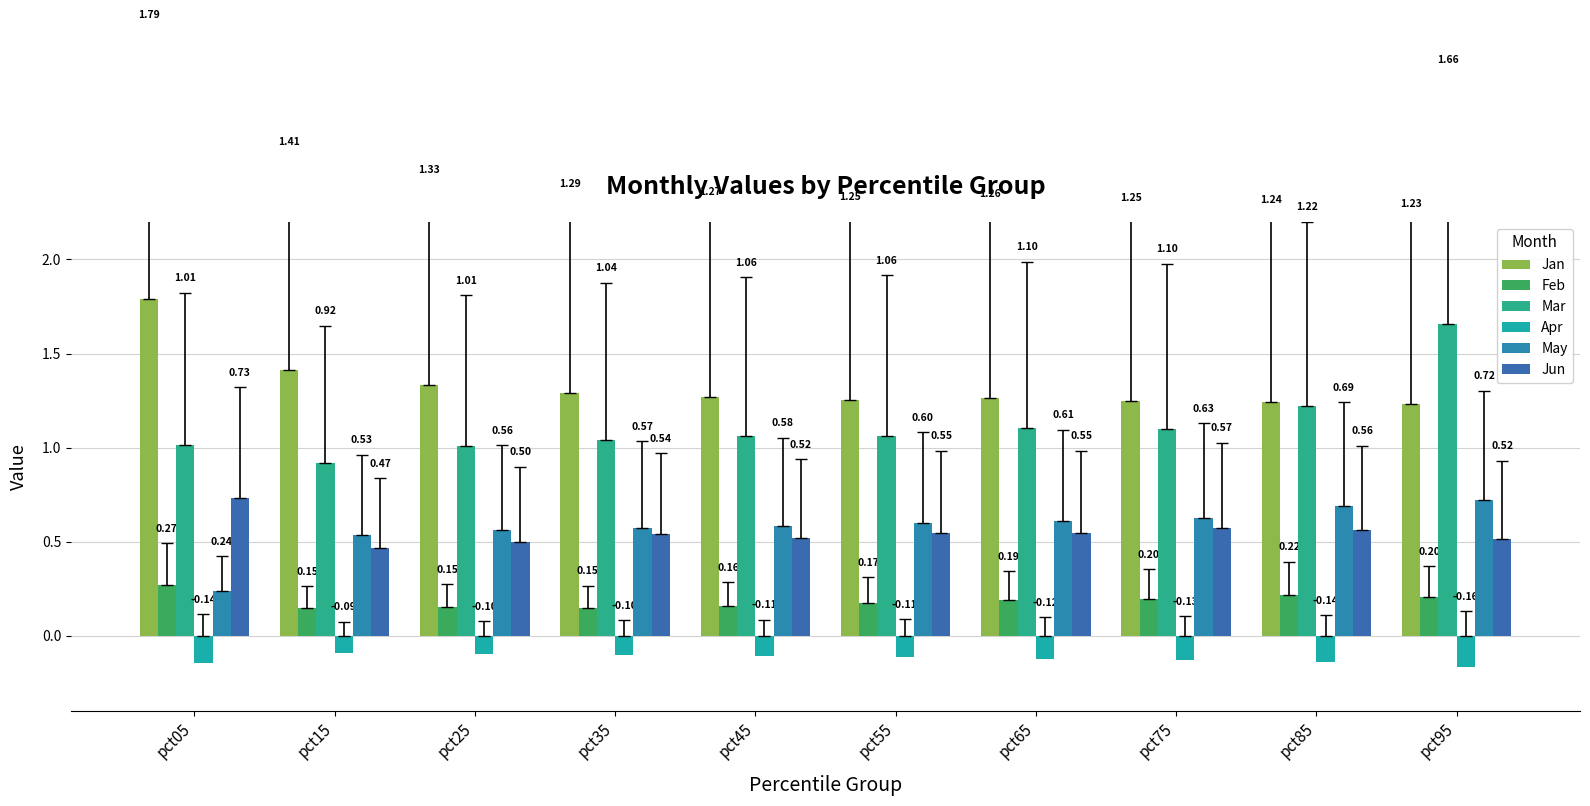

How many distinct data groups are displayed?

6